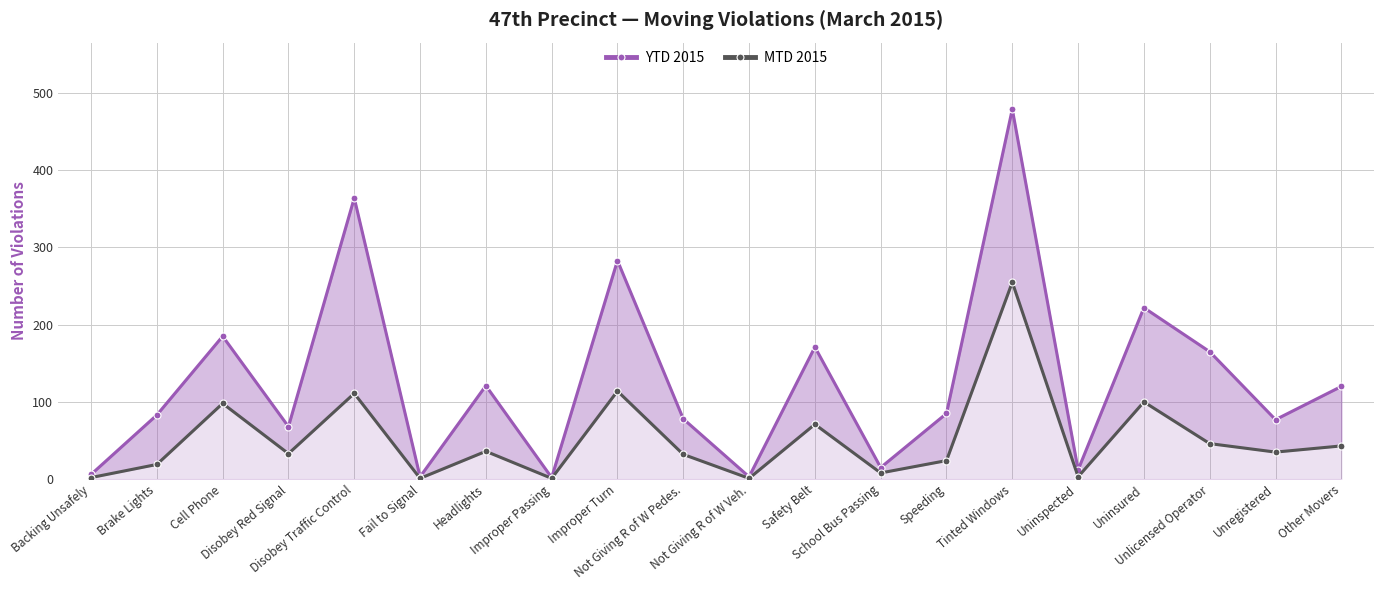

Which category has the highest value in the YTD 2015 series?

Tinted Windows